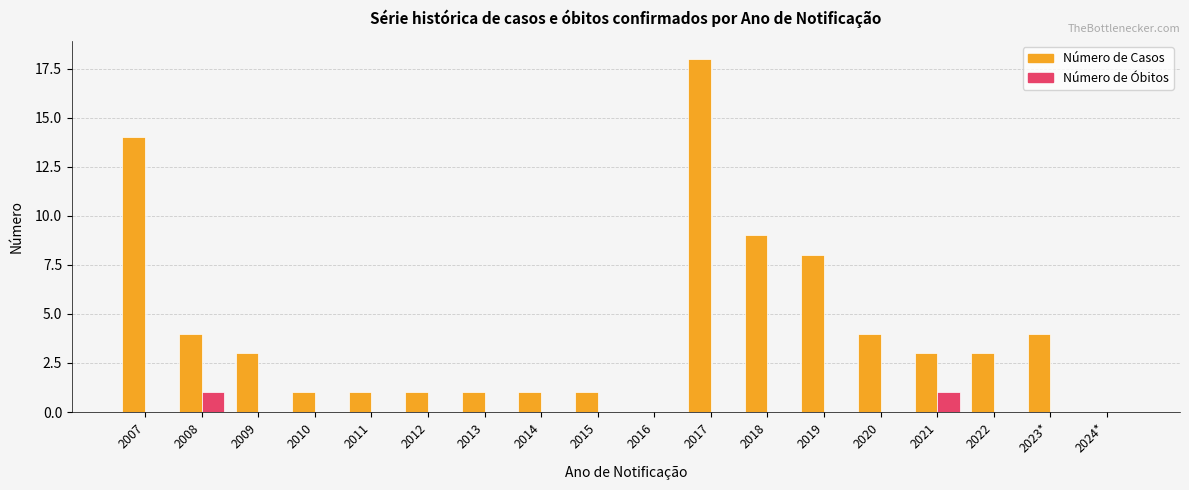

What are all the series names shown in the legend?

Número de Casos, Número de Óbitos